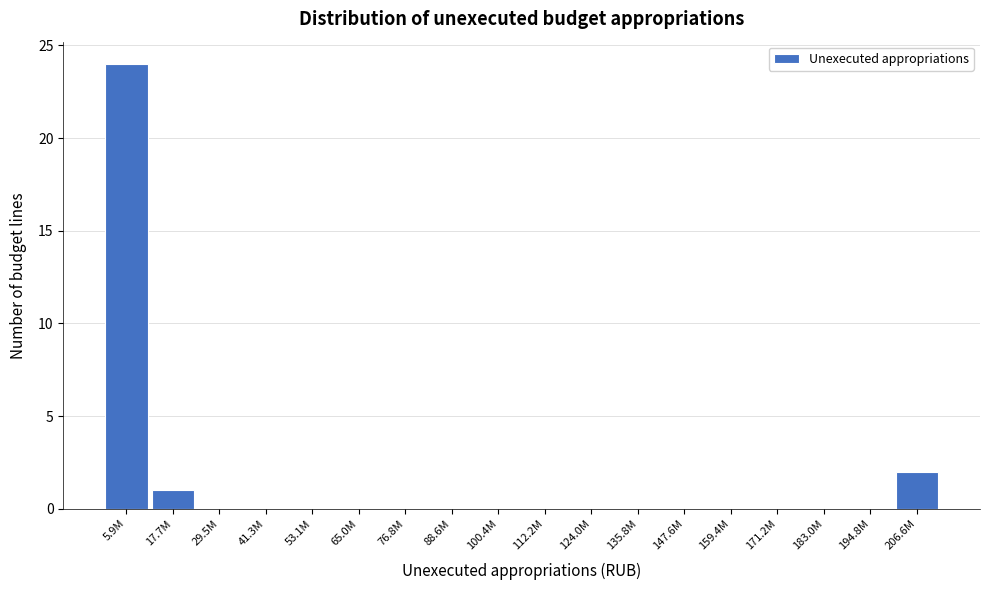

Reading left to right, what are all the values shown in this chart?

5.9M=24	17.7M=1	29.5M=0	41.3M=0	53.1M=0	65.0M=0	76.8M=0	88.6M=0	100.4M=0	112.2M=0	124.0M=0	135.8M=0	147.6M=0	159.4M=0	171.2M=0	183.0M=0	194.8M=0	206.6M=2